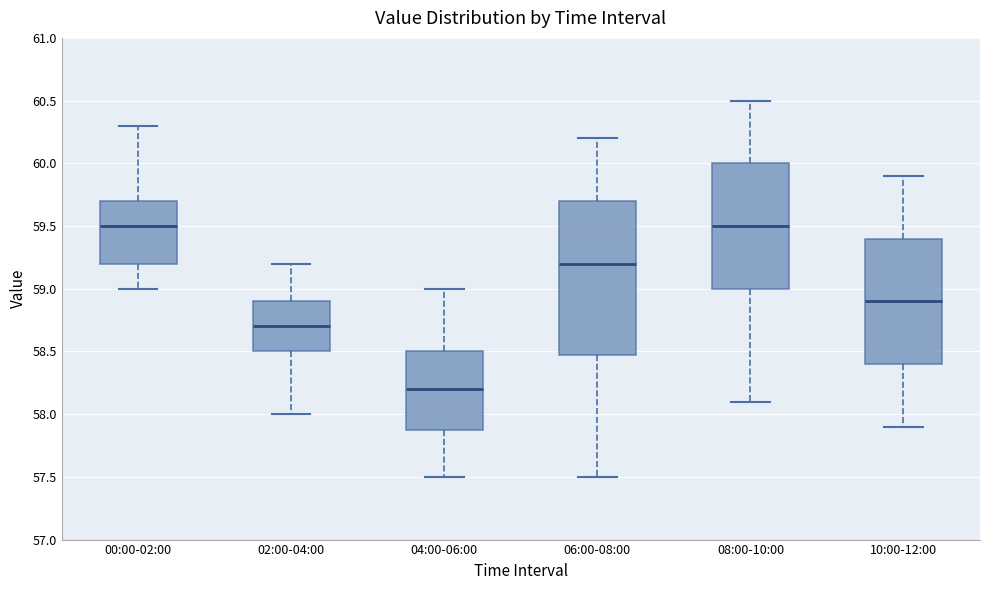

Where is the upper edge of the box for 00:00-02:00 on the y-axis? The values are not printed on the chart, so give them approximately, as read against the axis.

59.7